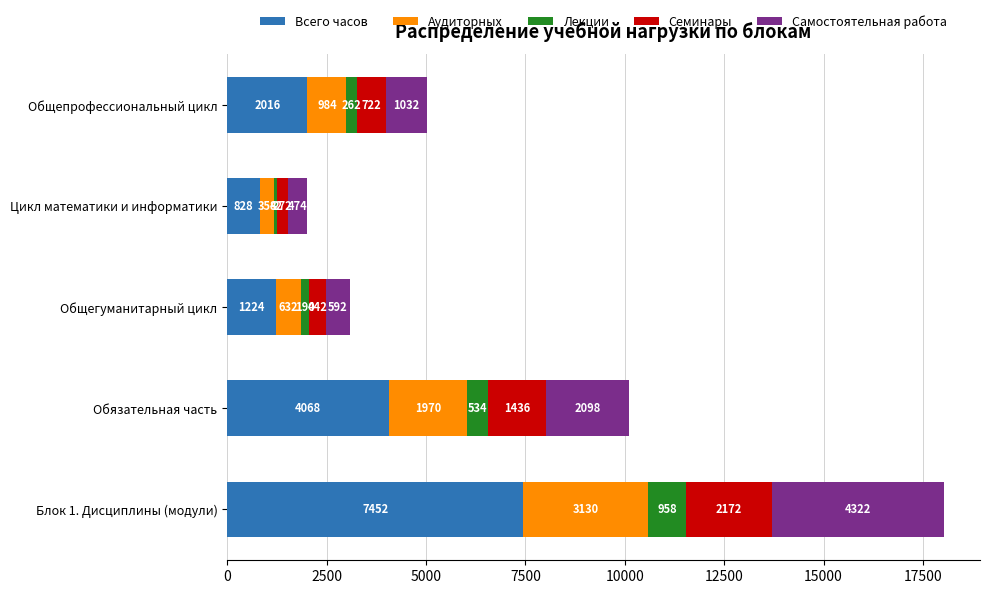

List the labels in order of Всего часов value, smallest first.

Цикл математики и информатики, Общегуманитарный цикл, Общепрофессиональный цикл, Обязательная часть, Блок 1. Дисциплины (модули)